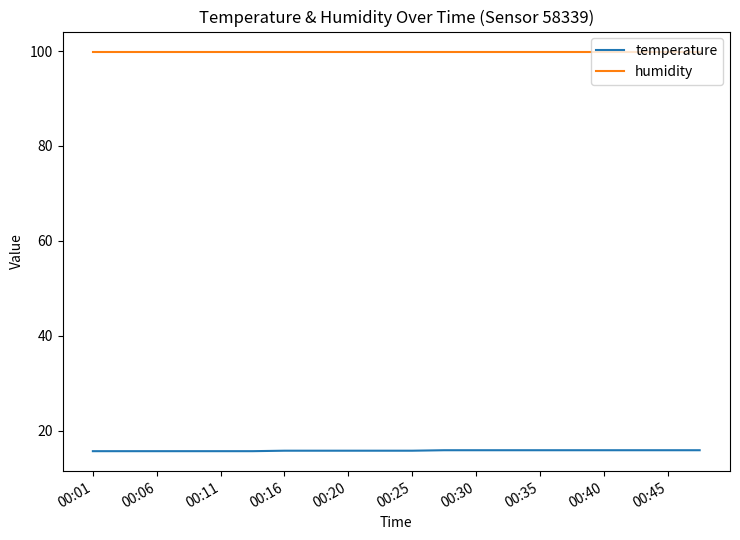

Rank the series by their average value, from lowest to highest.

temperature, humidity